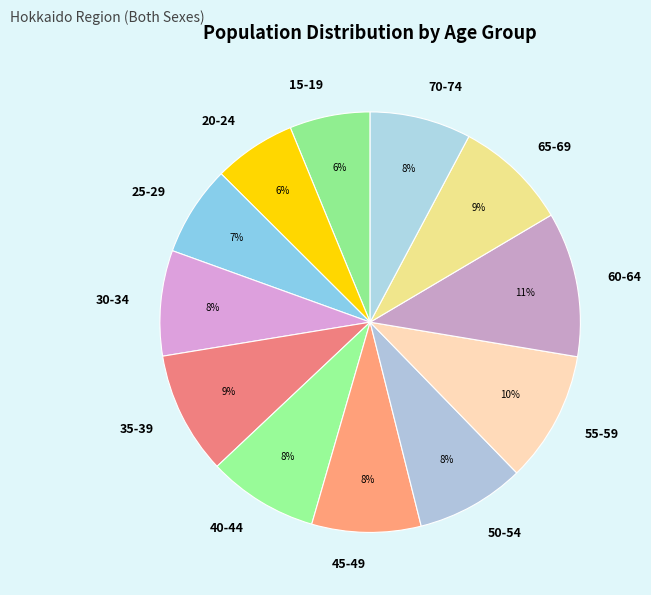

To the nearest percent, what is the average slice percentage?

8%